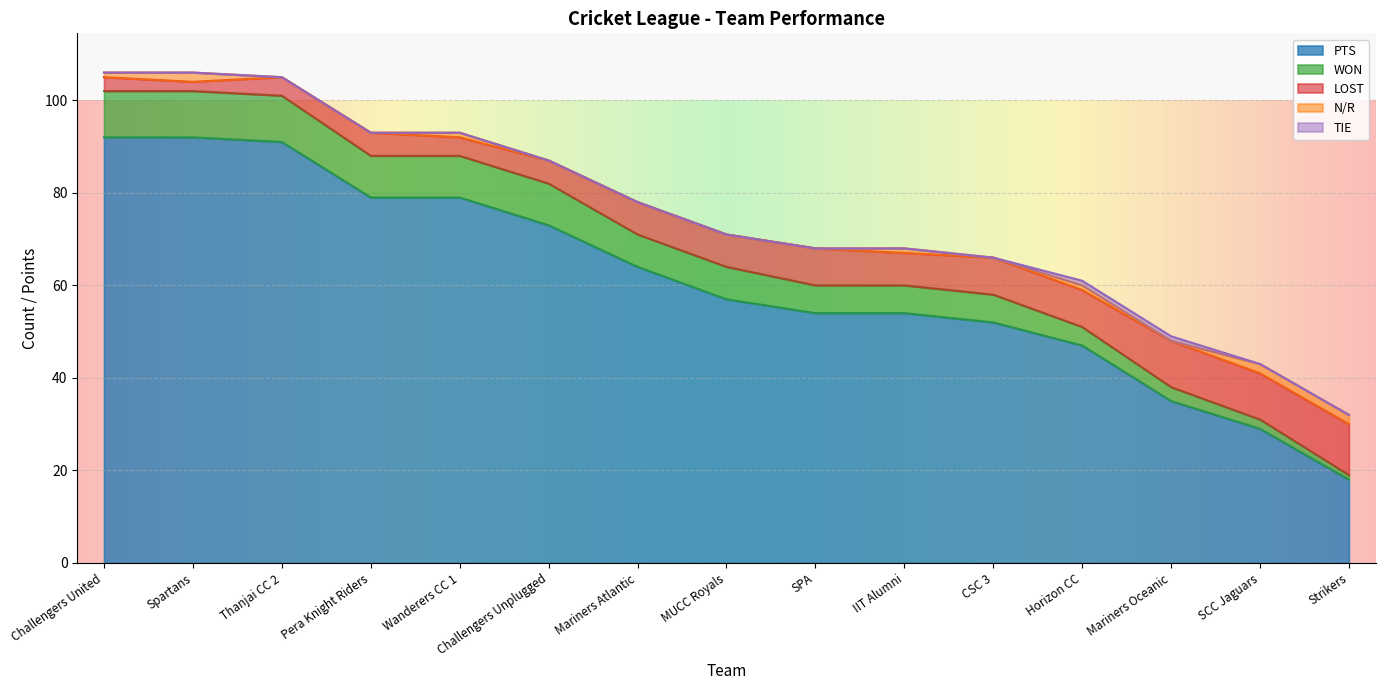

What is the maximum value shown in the chart?

92